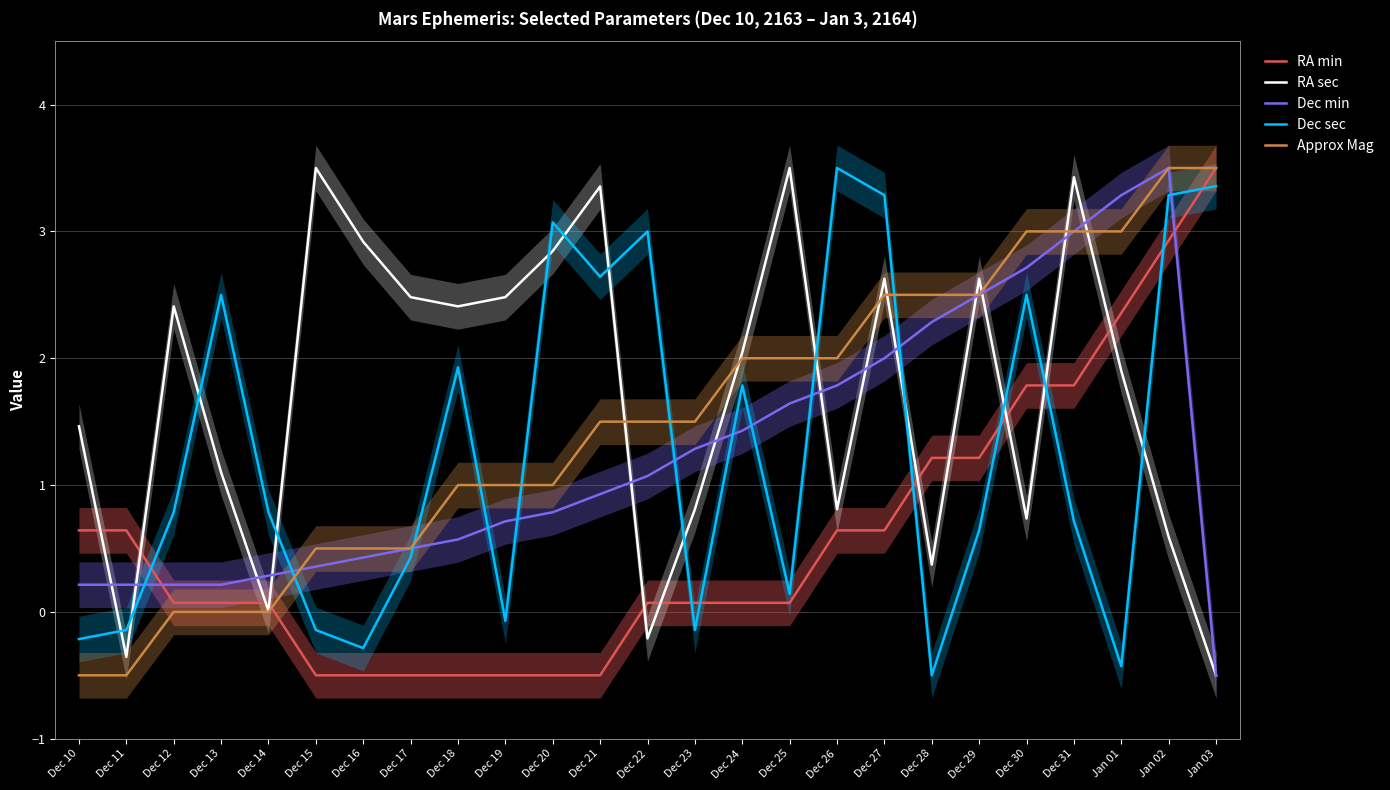

The value of Dec min at Dec 30 is 2.7. True or false?

True